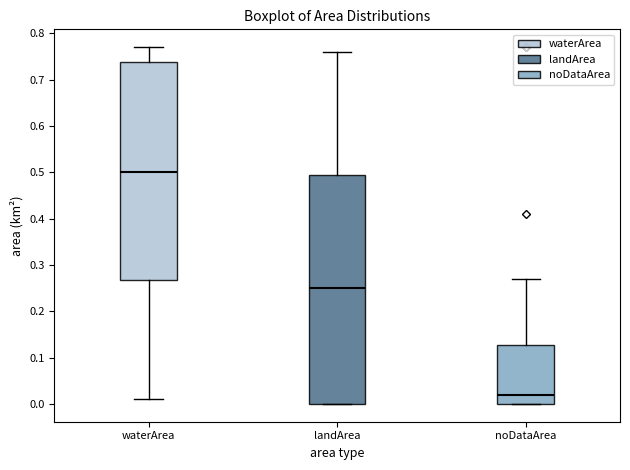

Reading left to right, transcribe this box plot: for each box, give where its median line is, the range the box spans, and where its two whiskers end, as read against the y-axis. The values are not printed on the chart, so give them approximately, as read against the axis.

waterArea: median 0.50, box 0.27 to 0.74, whiskers 0.01 to 0.77
landArea: median 0.25, box 0.00 to 0.50, whiskers 0.00 to 0.76
noDataArea: median 0.02, box 0.00 to 0.13, whiskers 0.00 to 0.27